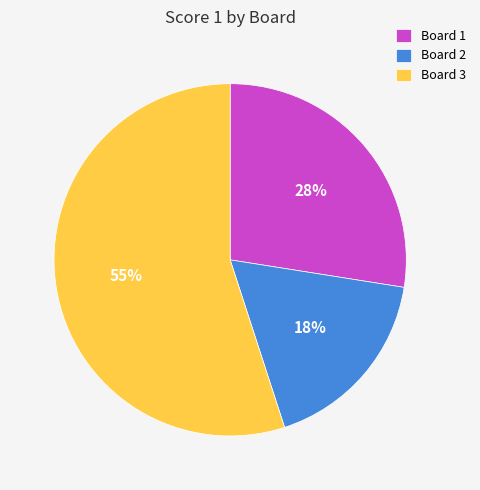

Approximately how many times larger is the value at Board 1 compared to Board 2?

1.6